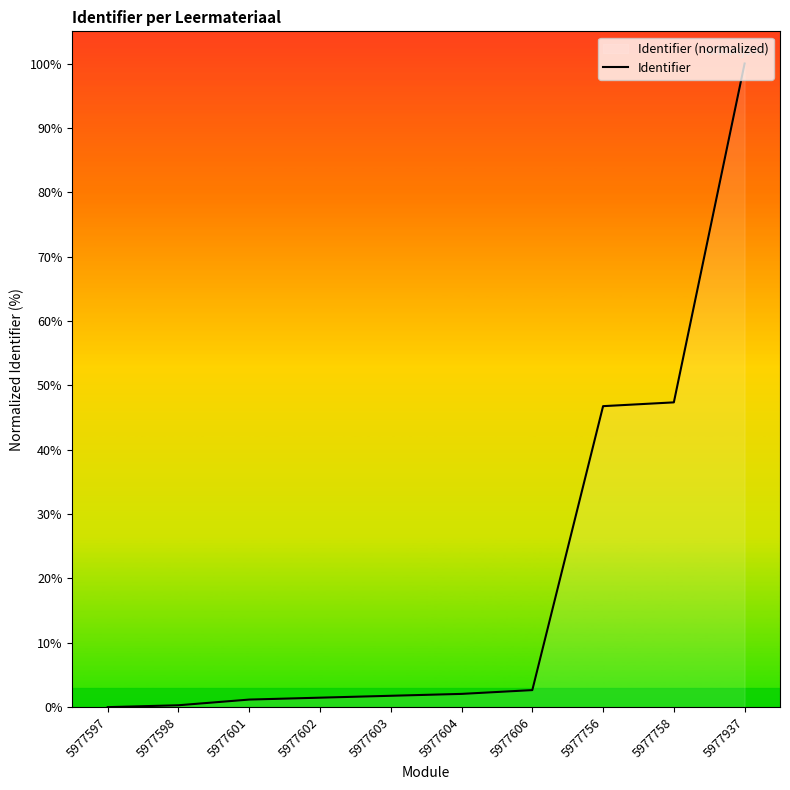

The chart shows a value of 0.8 at 5977602. True or false?

False